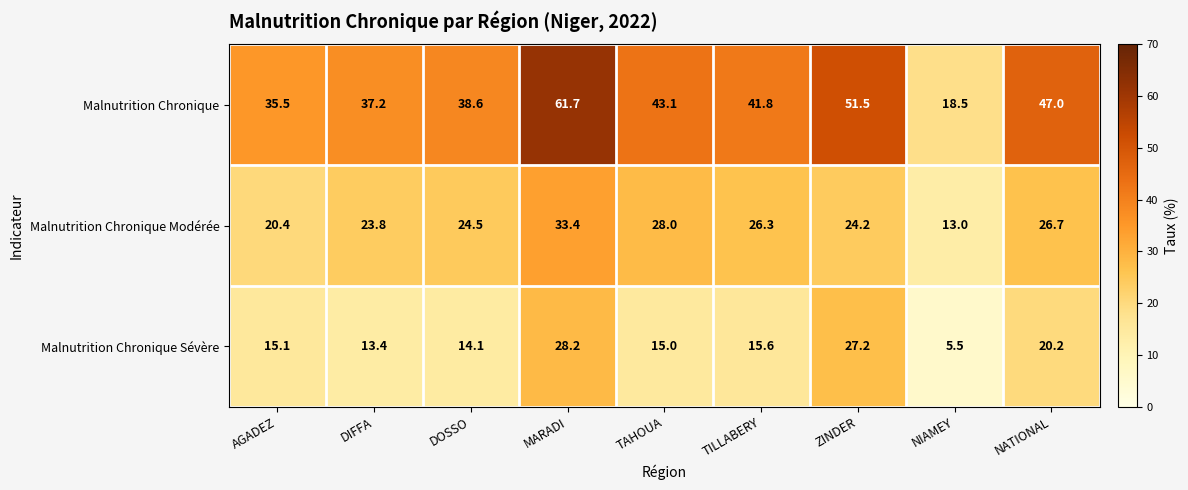

What is the greatest value displayed?

61.7